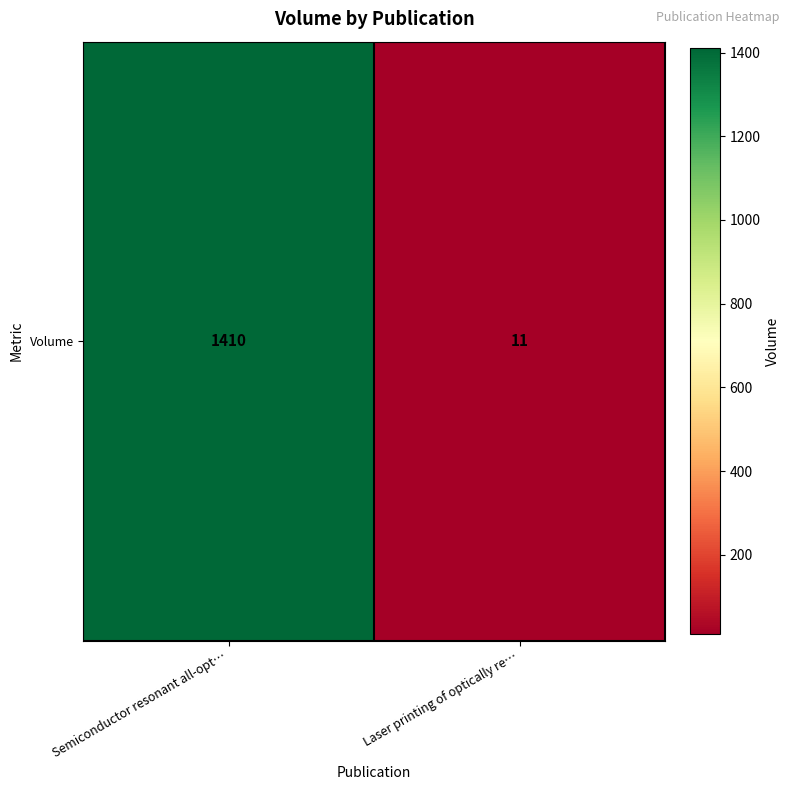

What is the average value?

710